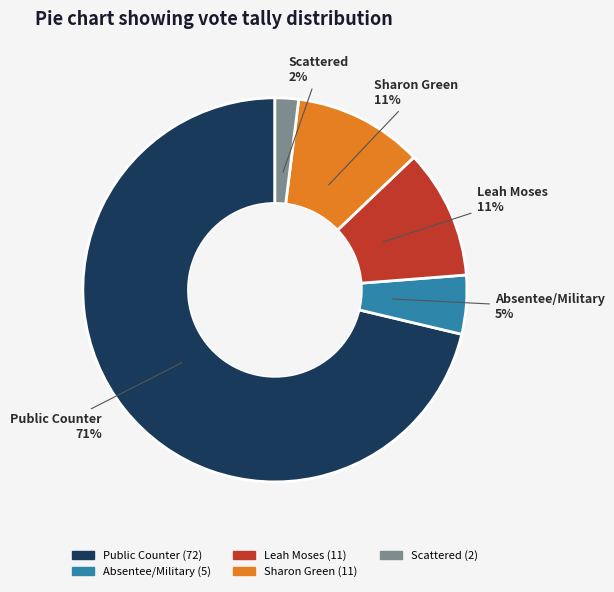

Does Leah Moses account for over 50% of the chart?

No